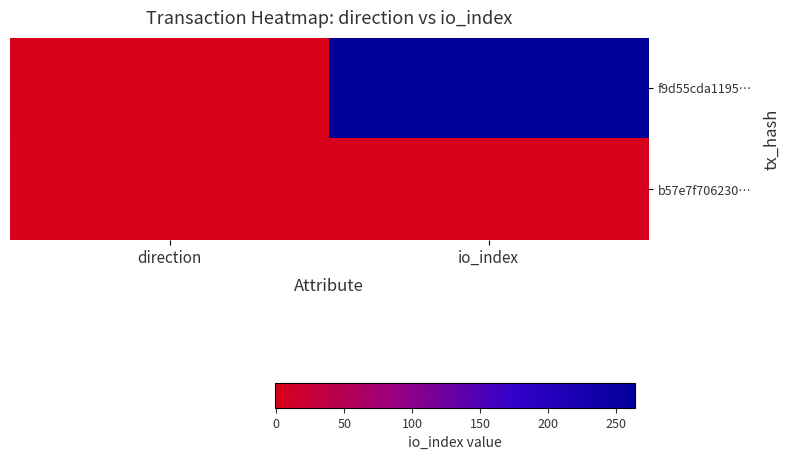

Which label corresponds to the smallest value in the chart?

direction